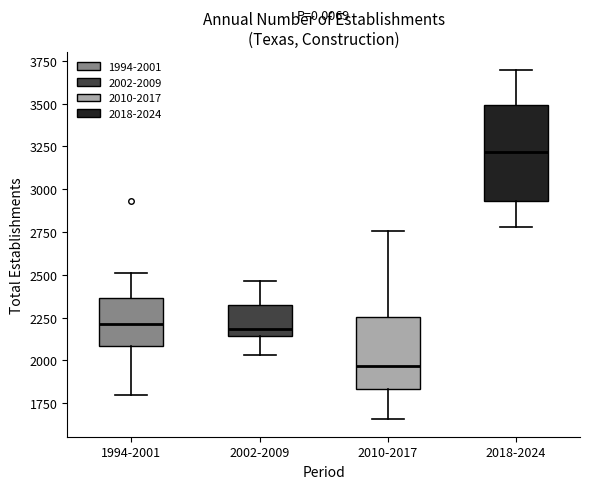

Reading left to right, read every box against the y-axis: the position of its median line, the range the box covers, and the ends of its whiskers. The values are not printed on the chart, so give them approximately, as read against the axis.

1994-2001: median 2200, box 2100 to 2350, whiskers 1800 to 2500
2002-2009: median 2200, box 2150 to 2350, whiskers 2050 to 2450
2010-2017: median 1950, box 1850 to 2250, whiskers 1650 to 2750
2018-2024: median 3200, box 2950 to 3500, whiskers 2800 to 3700